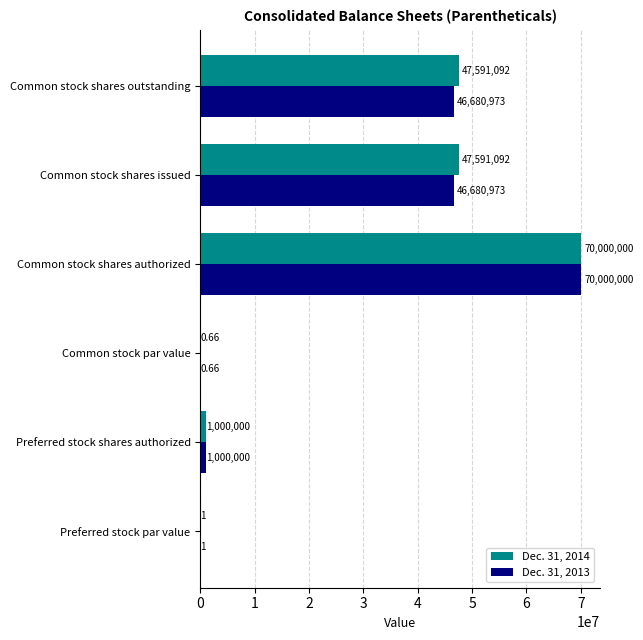

Which series changed the most between Common stock shares authorized and Common stock shares issued?

Dec. 31, 2013